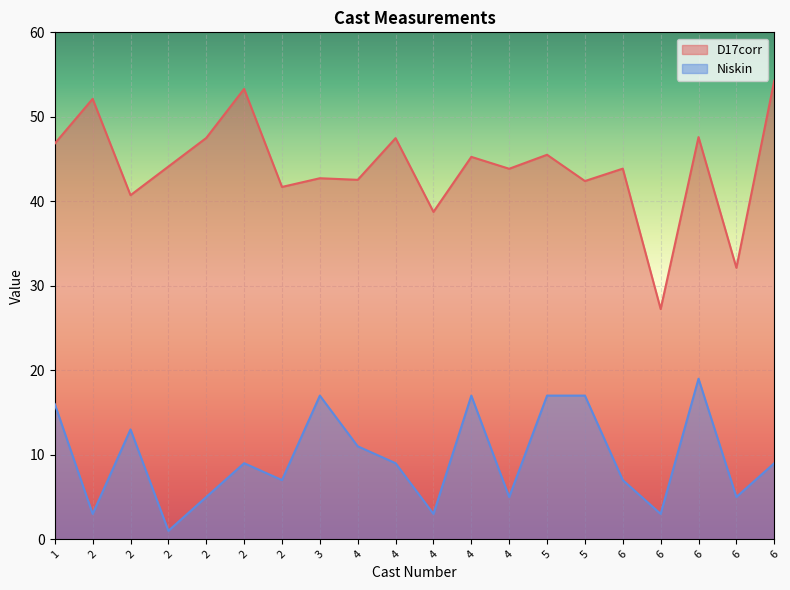

Read the D17corr value at 1.

46.8